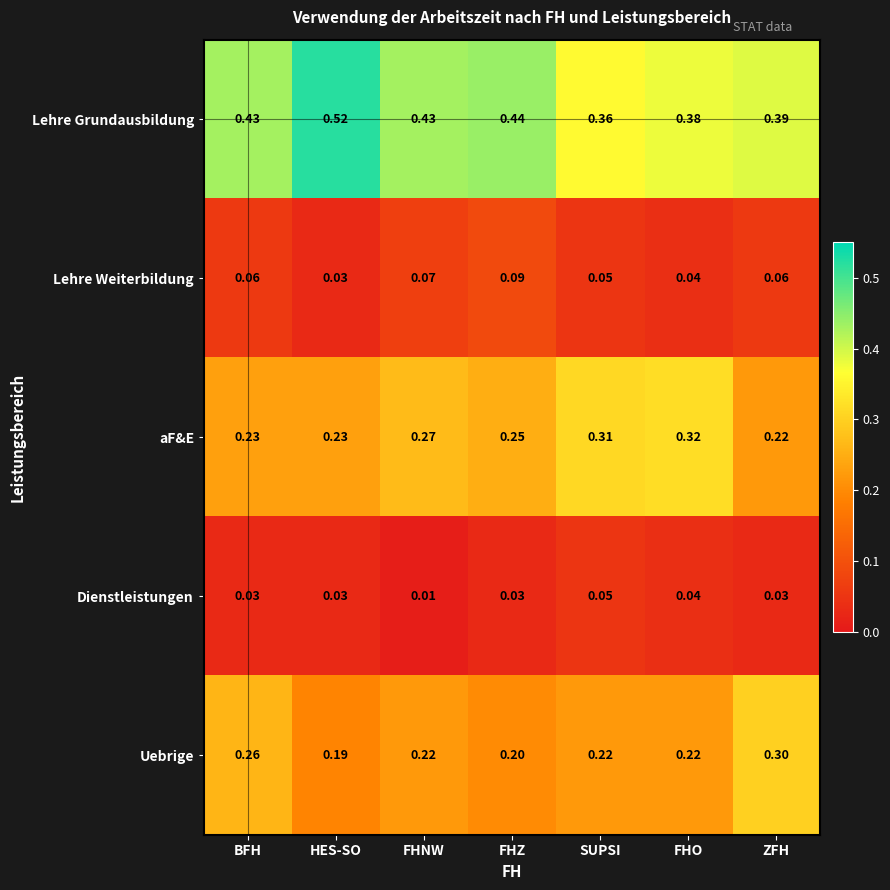

Is the value of Lehre Weiterbildung at SUPSI greater than the value of Lehre Grundausbildung at FHZ?

No